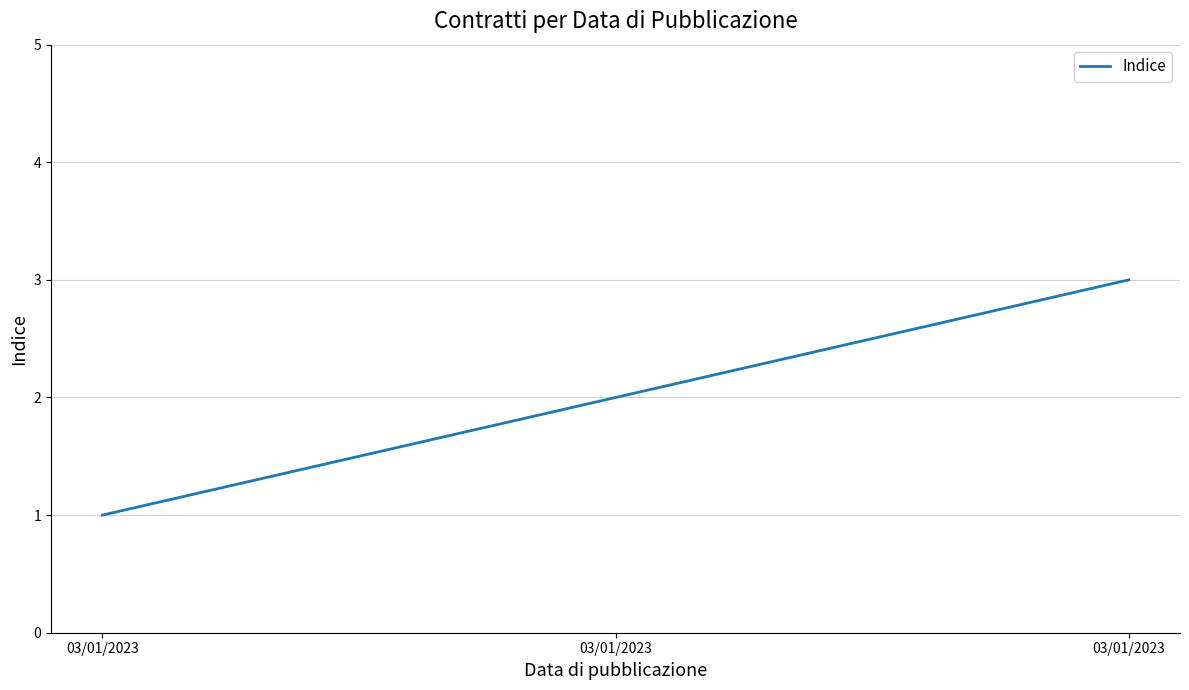

What is the greatest value displayed?

3